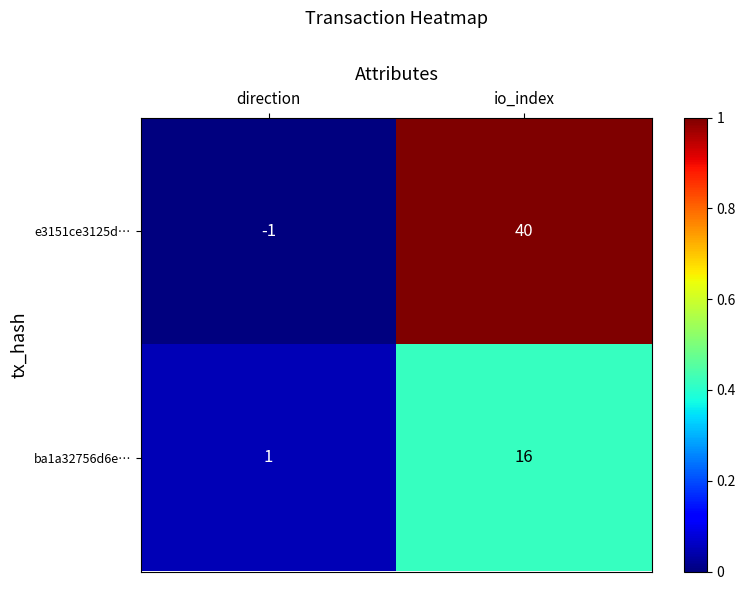

Which series changed the most between direction and io_index?

e3151ce3125d…